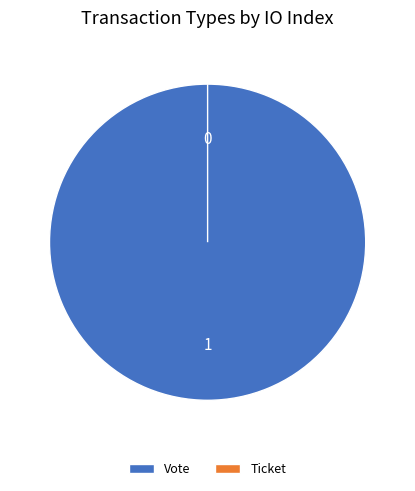

To the nearest percent, what is the average slice percentage?

50%